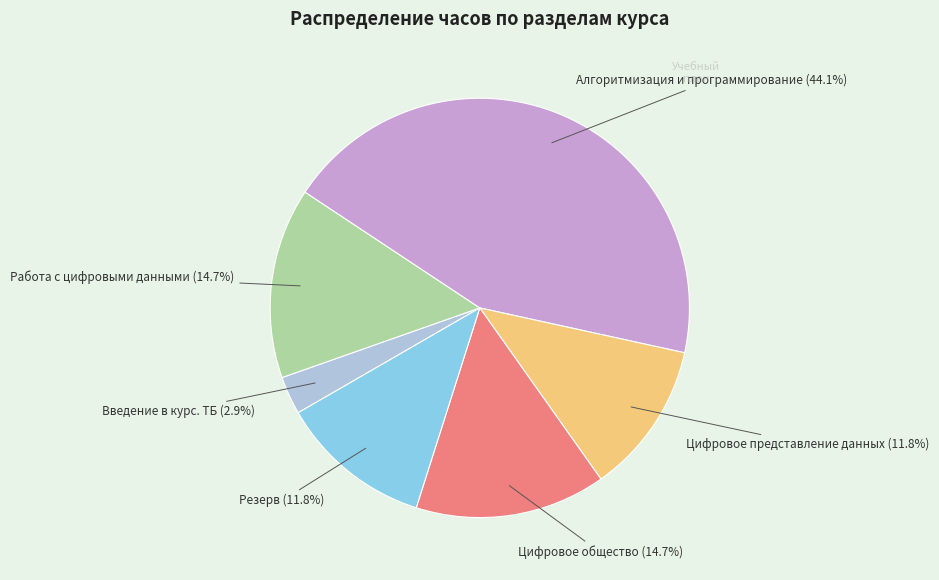

Does any single category account for the majority?

No